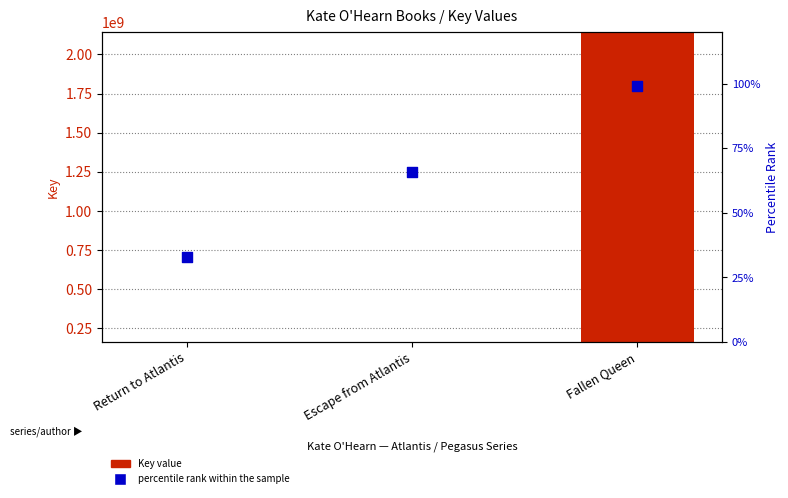

Which series contains the highest Y value?

Key value